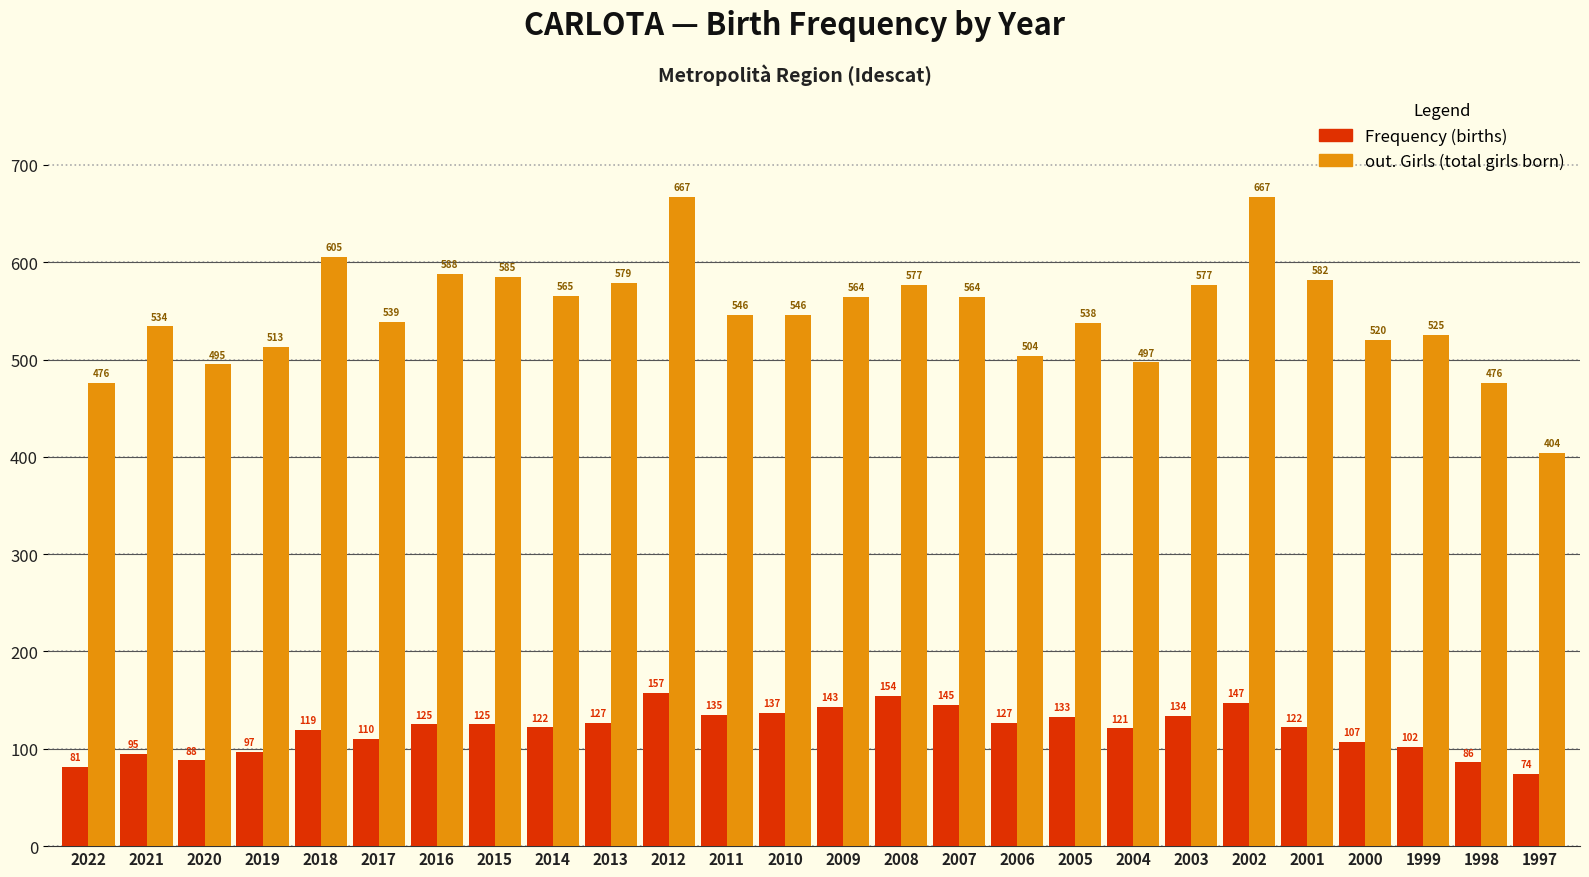

What is the minimum value shown in the chart?

74